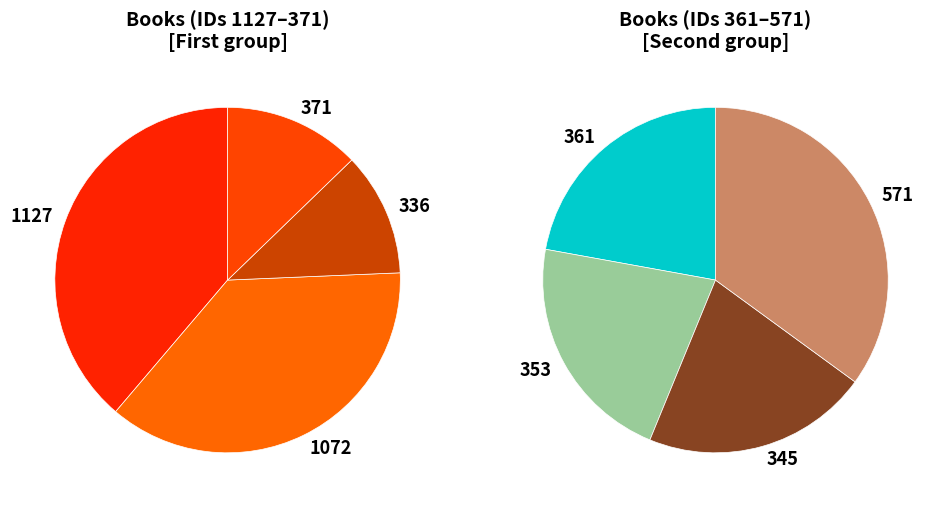

The 571 slice represents 13% of the pie. True or false?

True